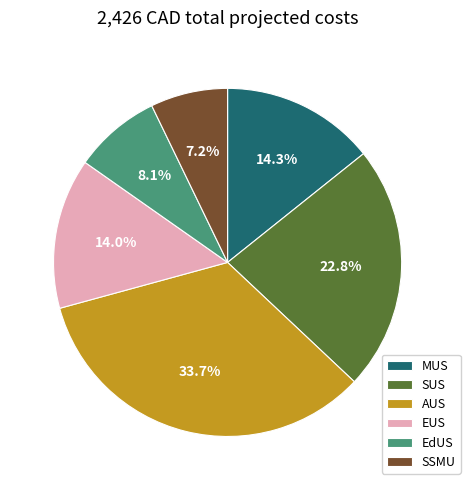

Approximately how many times larger is the value at SSMU compared to MUS?

0.5